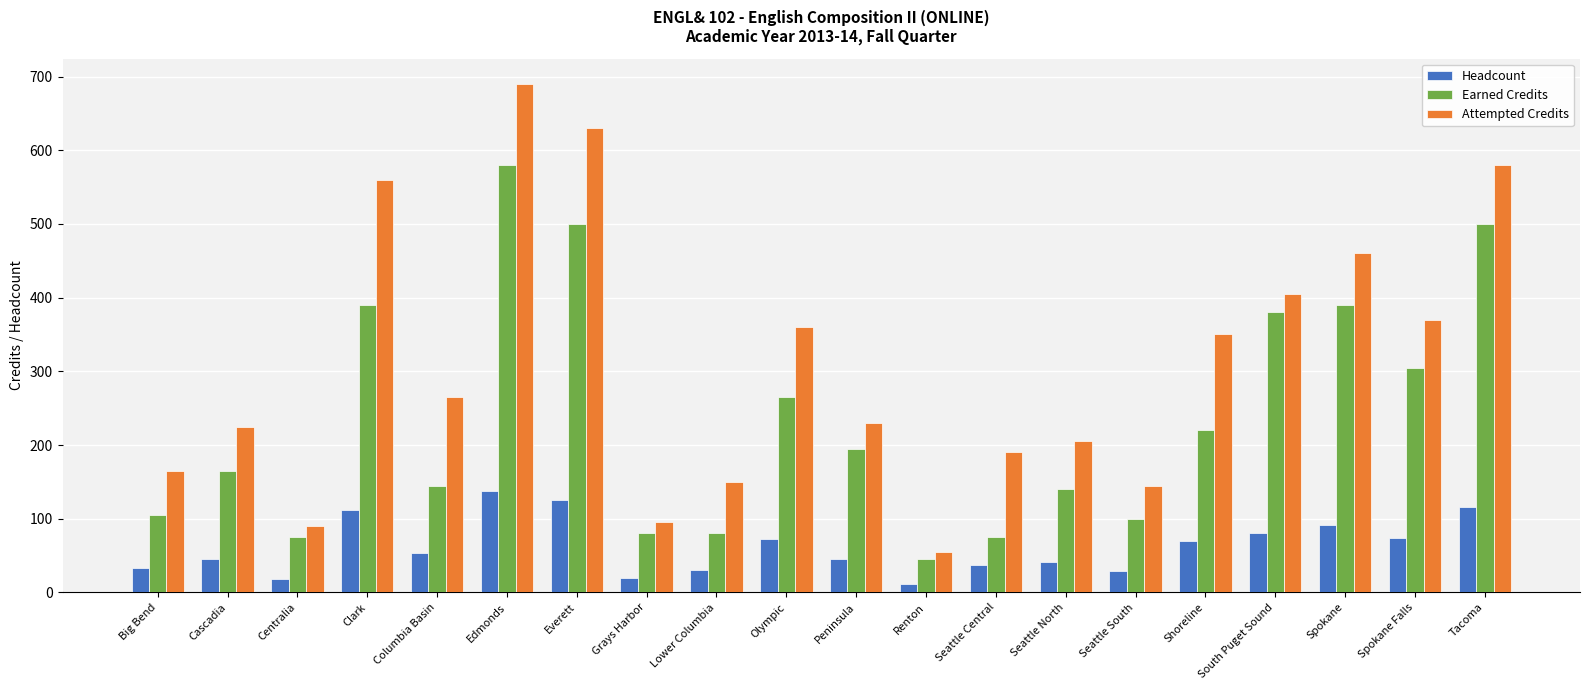

What is the value of the Earned Credits bar at the 6th from the left?

580